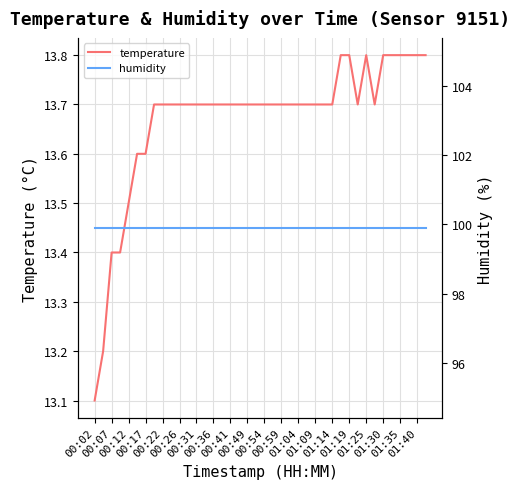

True or false: humidity and temperature cross at least once.

False